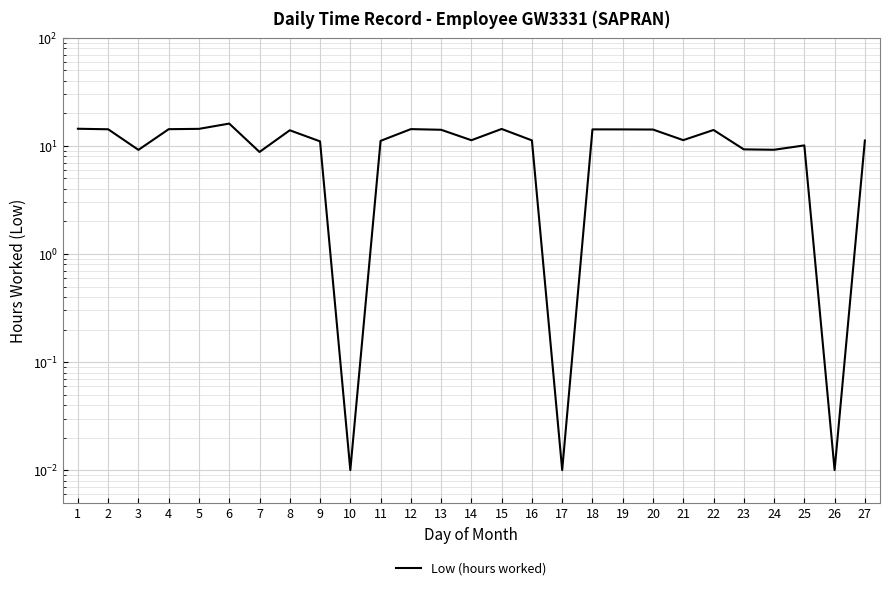

True or false: there are more than 2 points higher than both neighbors.

True